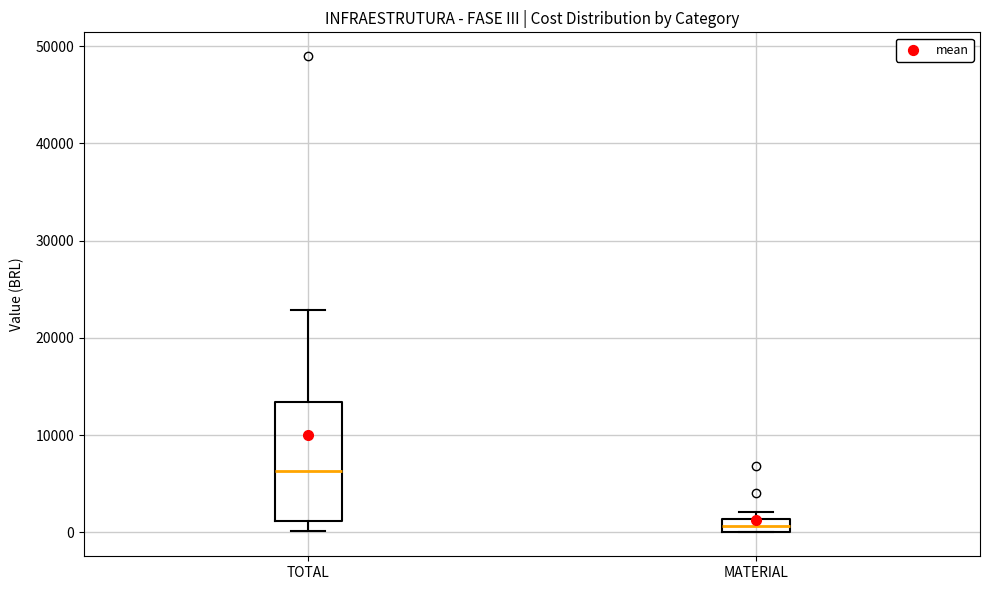

Where is the upper edge of the box for TOTAL on the y-axis? The values are not printed on the chart, so give them approximately, as read against the axis.

13000